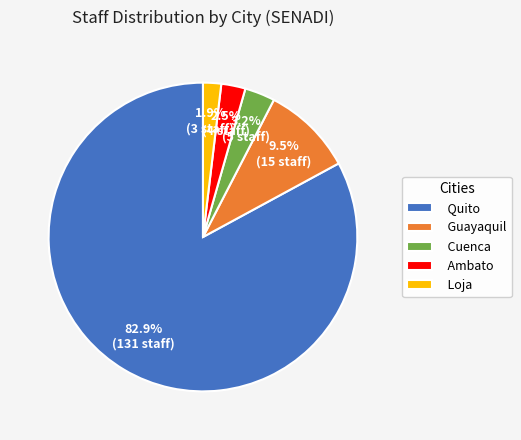

Between Cuenca and Loja, which is larger?

Cuenca